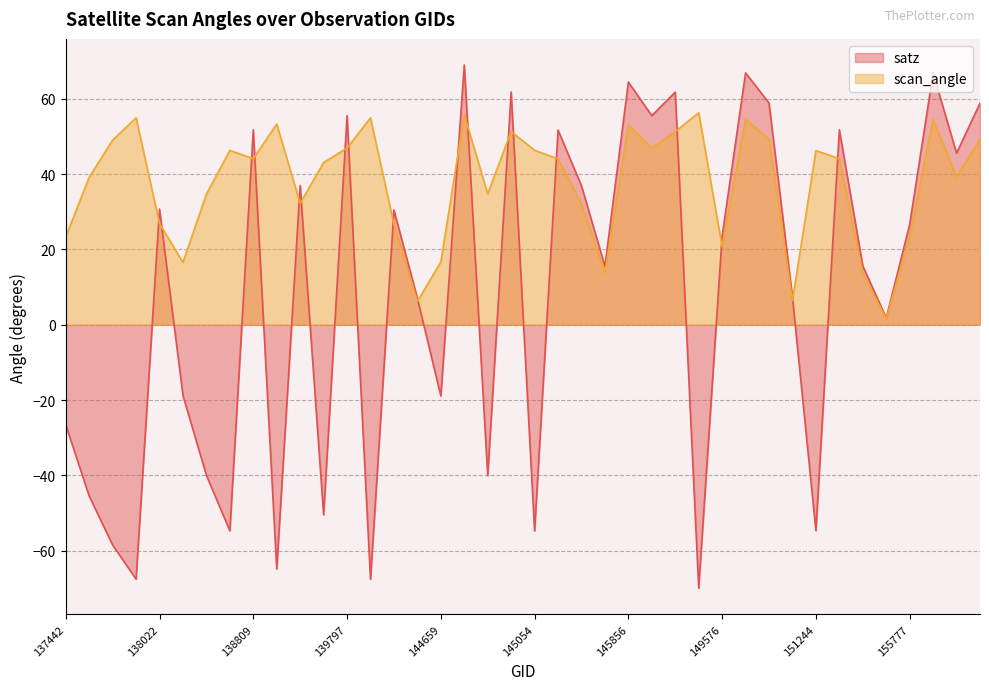

Where does the scan_angle series first go above 44?

137822